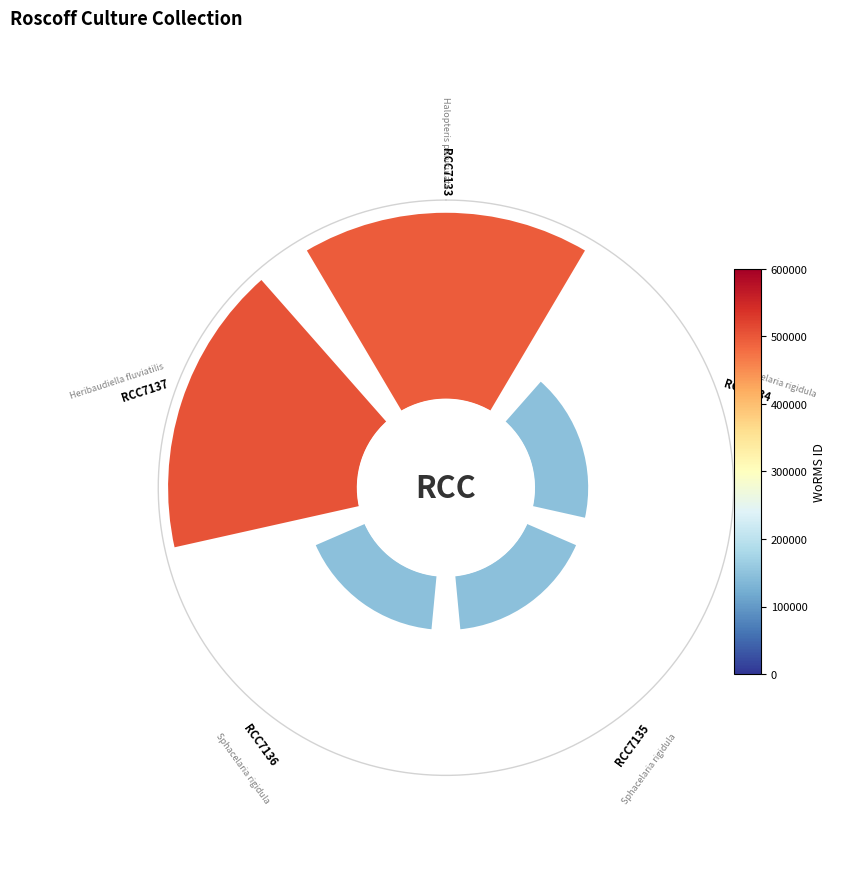

Combined, what portion of the pie is RCC7134 and RCC7136?

20.3%